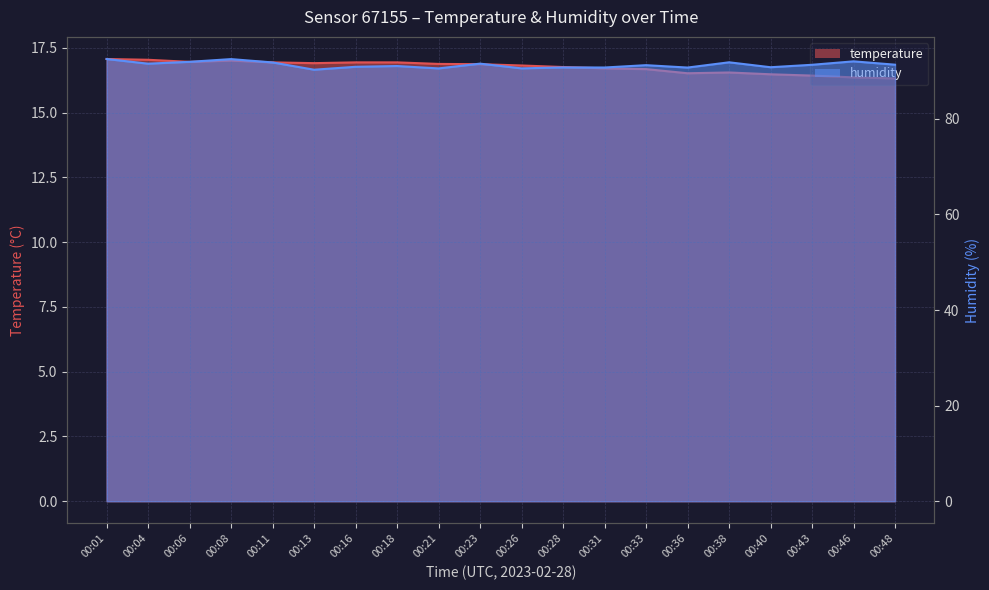

The value of humidity at 00:33 is 91.2. True or false?

True